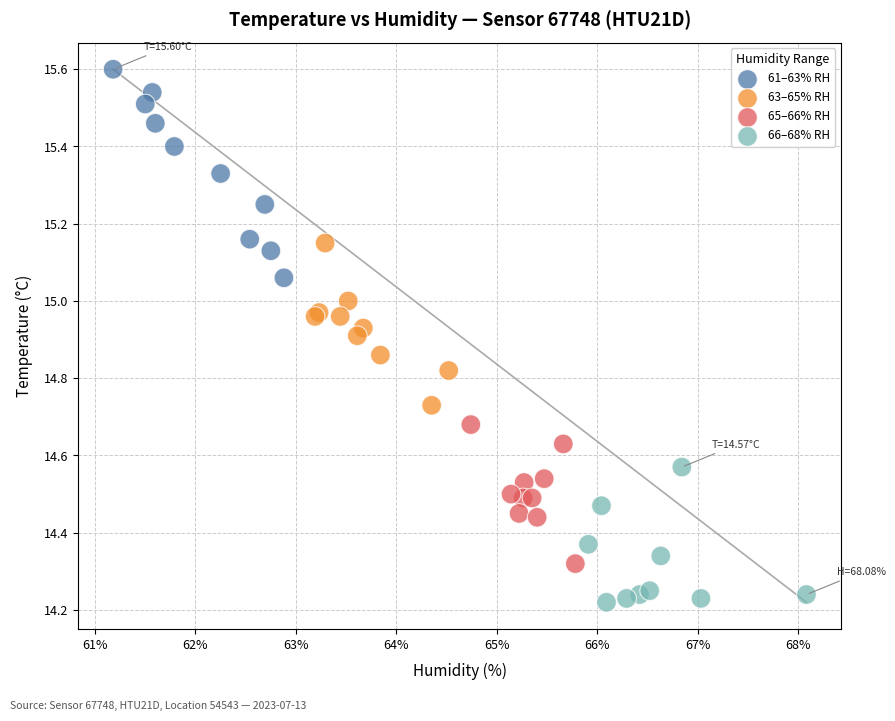

Which series reaches the minimum Y coordinate?

66–68% RH